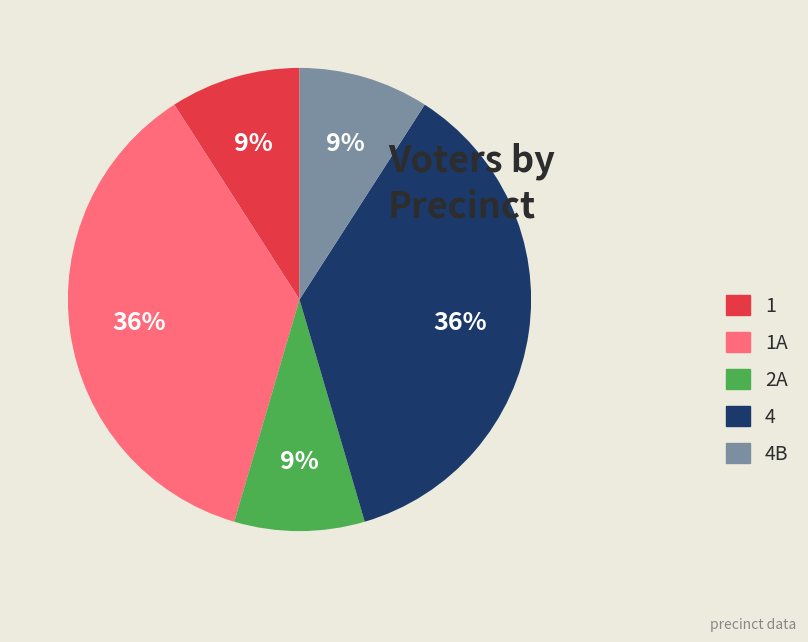

Which has a higher value, 4B or 4?

4